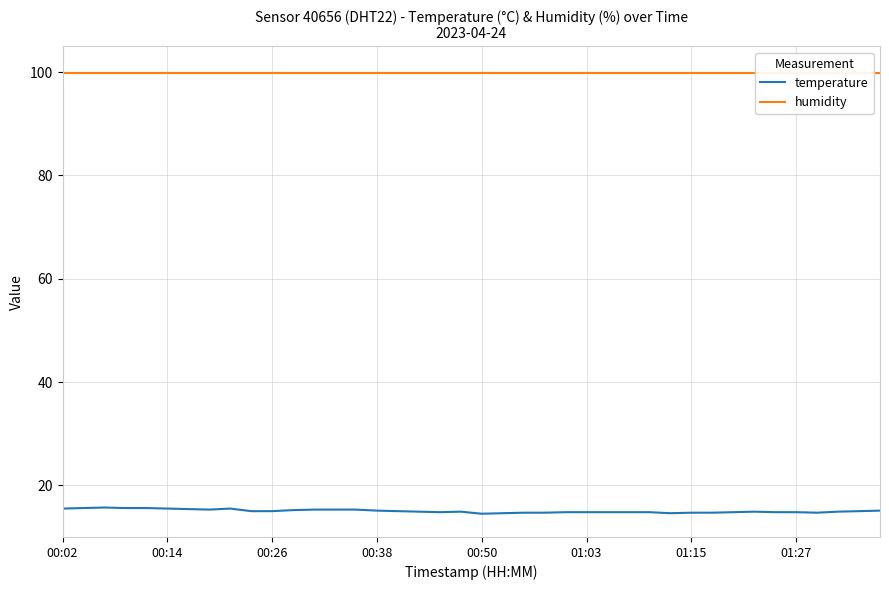

Reading left to right, transcribe all the data shown in this chart.

temperature: 15.5	15.6	15.7	15.6	15.6	15.5	15.4	15.3	15.5	15.0	15.0	15.2	15.3	15.3	15.3	15.1	15.0	14.9	14.8	14.9	14.5	14.6	14.7	14.7	14.8	14.8	14.8	14.8	14.8	14.6	14.7	14.7	14.8	14.9	14.8	14.8	14.7	14.9	15.0	15.1
humidity: 99.9	99.9	99.9	99.9	99.9	99.9	99.9	99.9	99.9	99.9	99.9	99.9	99.9	99.9	99.9	99.9	99.9	99.9	99.9	99.9	99.9	99.9	99.9	99.9	99.9	99.9	99.9	99.9	99.9	99.9	99.9	99.9	99.9	99.9	99.9	99.9	99.9	99.9	99.9	99.9